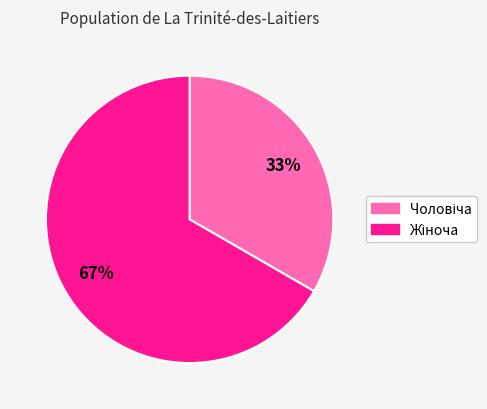

To the nearest percent, what is the average slice percentage?

50%